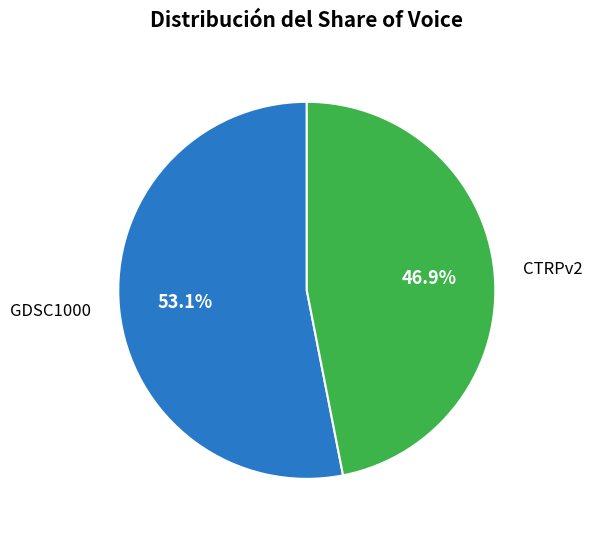

How many slices are in this pie chart?

2